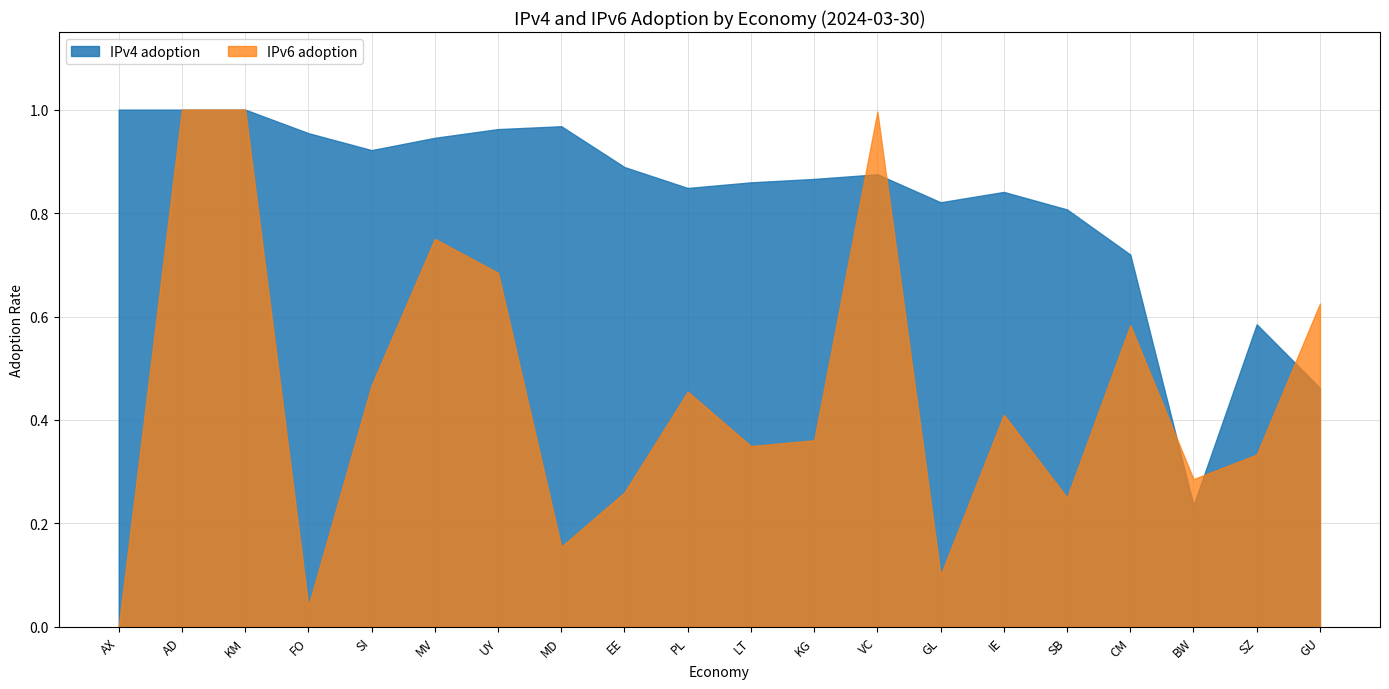

Is the value of IPv4 adoption at IE greater than the value of IPv6 adoption at SB?

Yes